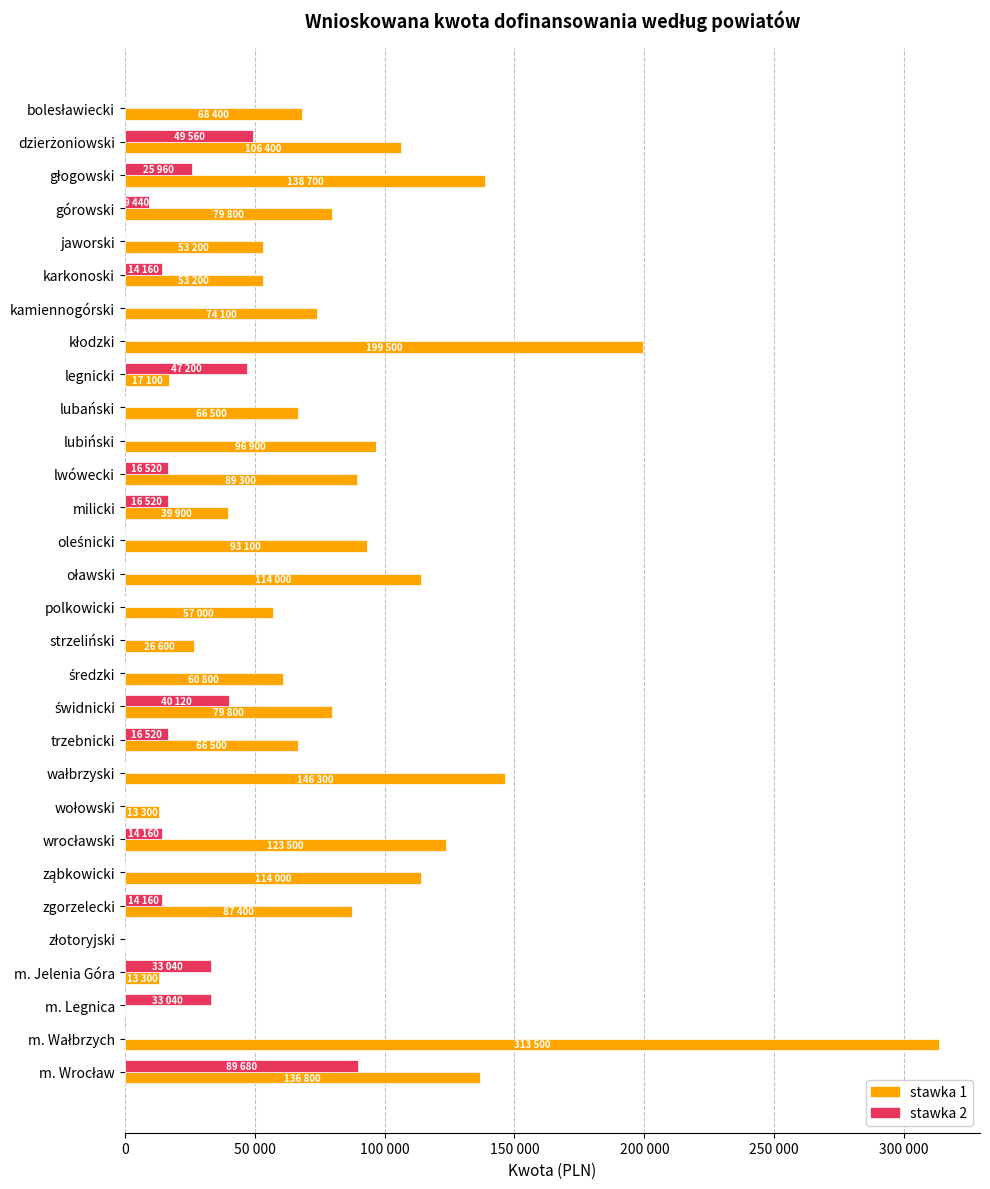

What are all the series names shown in the legend?

stawka 1, stawka 2